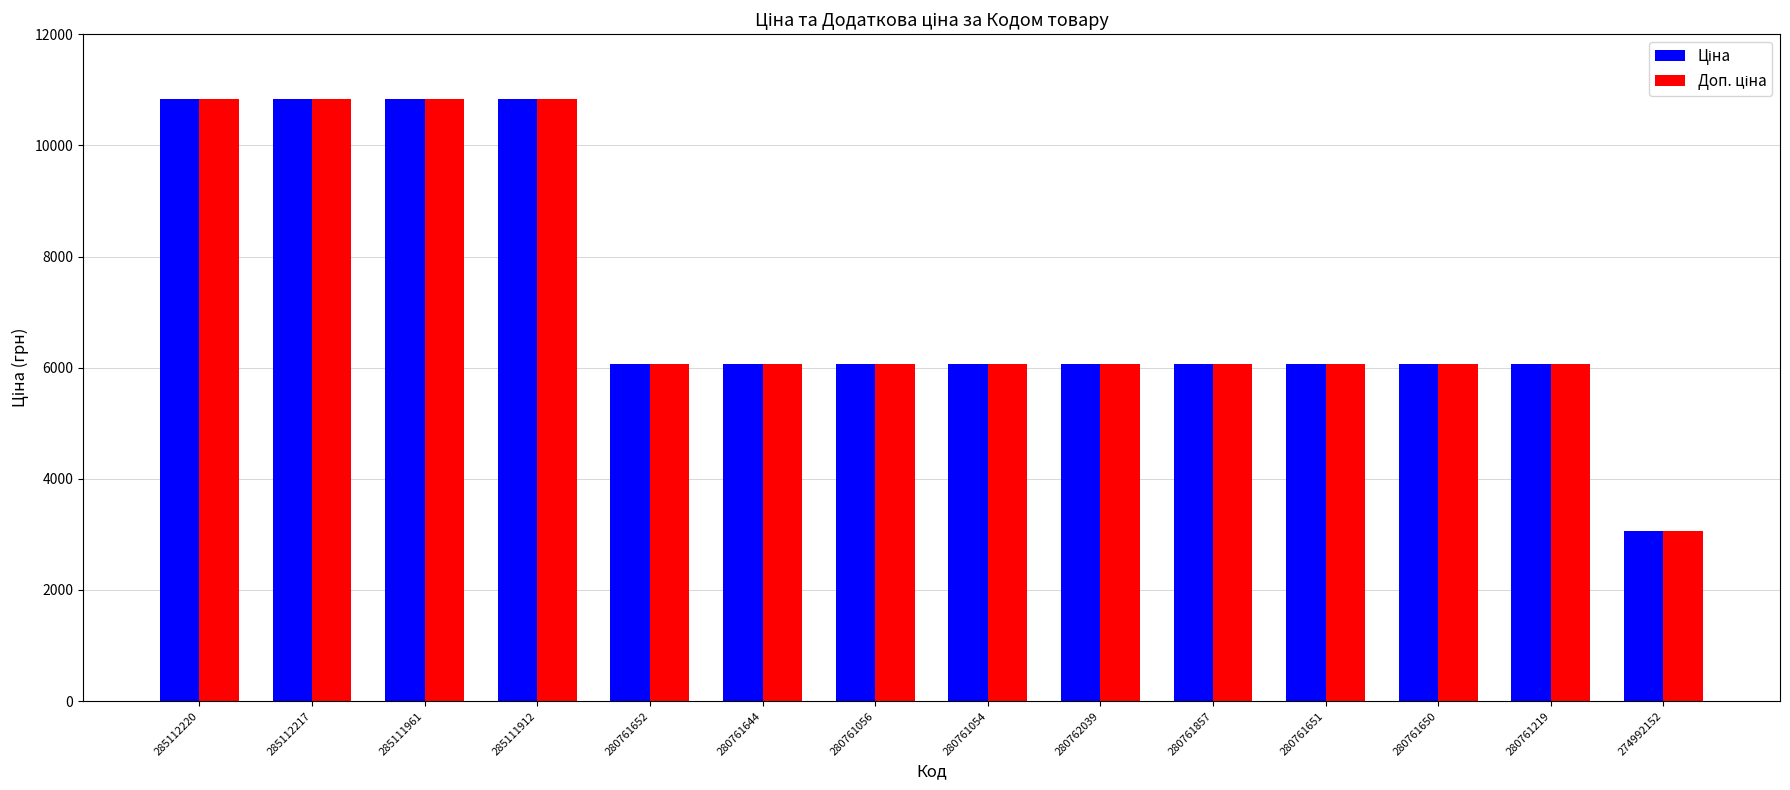

Which label corresponds to the smallest value in the chart?

274992152